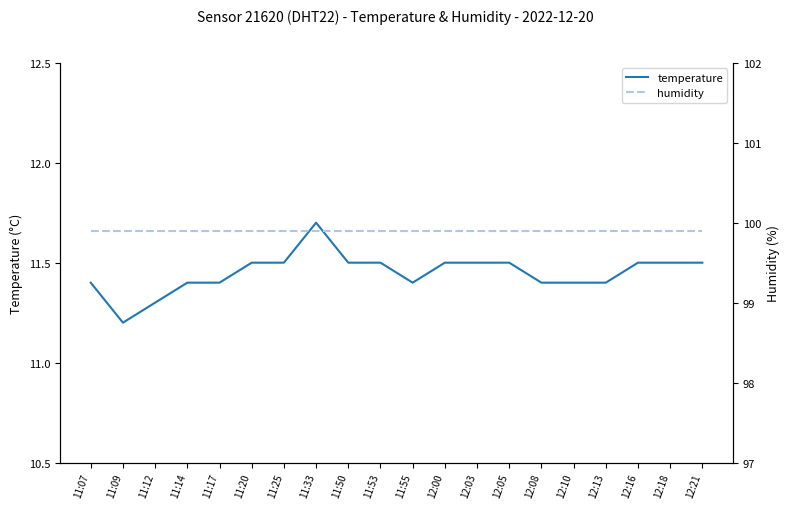

Is the value of humidity at 12:10 greater than the value of temperature at 11:14?

Yes